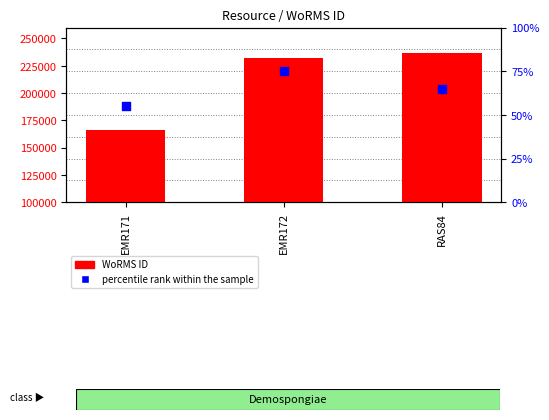

Which series reaches the minimum Y coordinate?

percentile rank within the sample